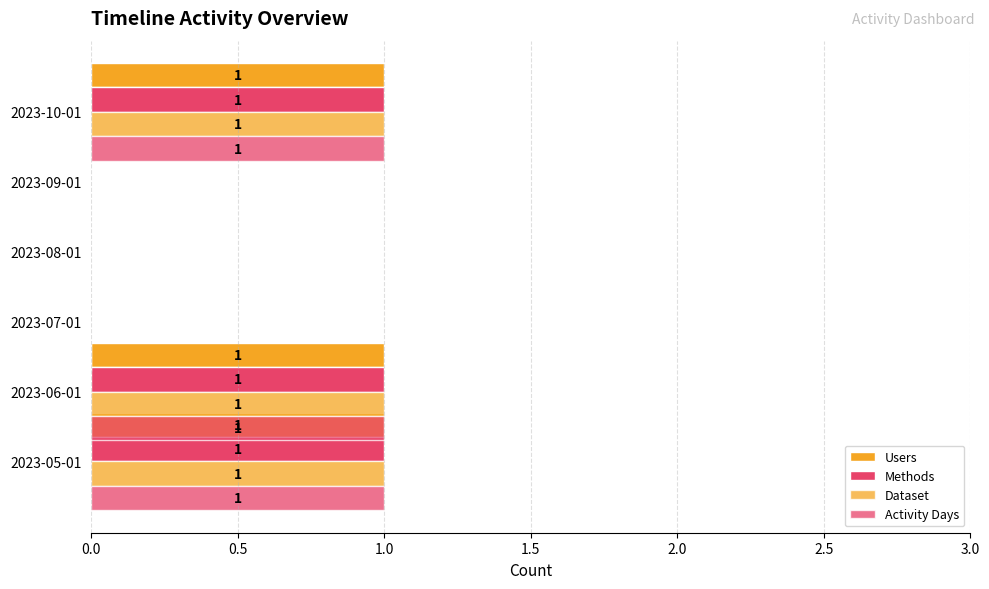

What is the highest value of the Methods series?

1